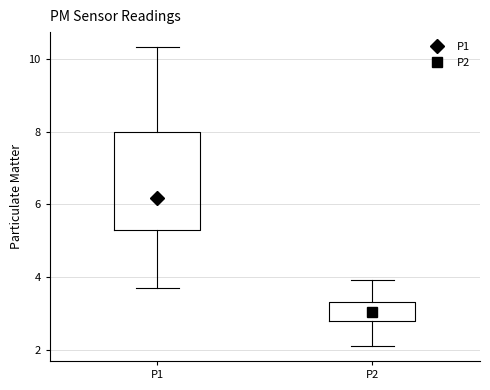

Which box is the tallest, from its lower edge to its upper edge?

P1